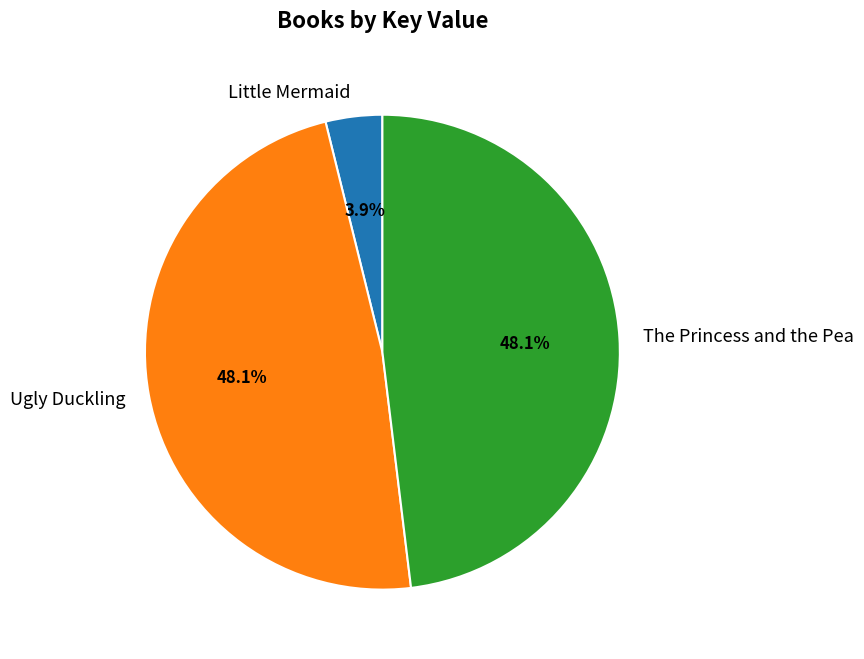

True or false: The Princess and the Pea accounts for 48% of the total.

True